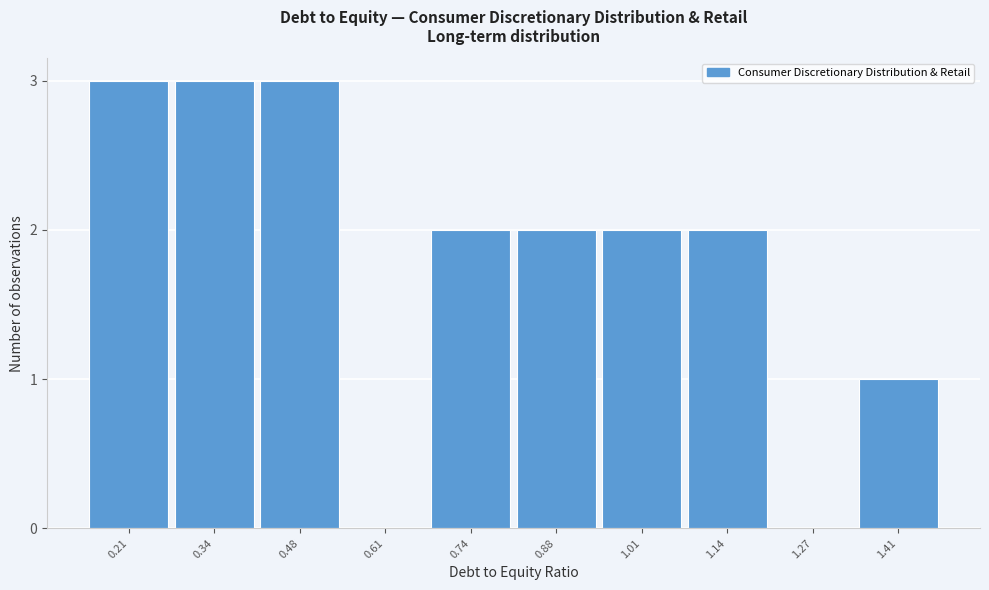

Reading left to right, what are all the values shown in this chart?

0.21=3	0.34=3	0.48=3	0.61=0	0.74=2	0.88=2	1.01=2	1.14=2	1.27=0	1.41=1